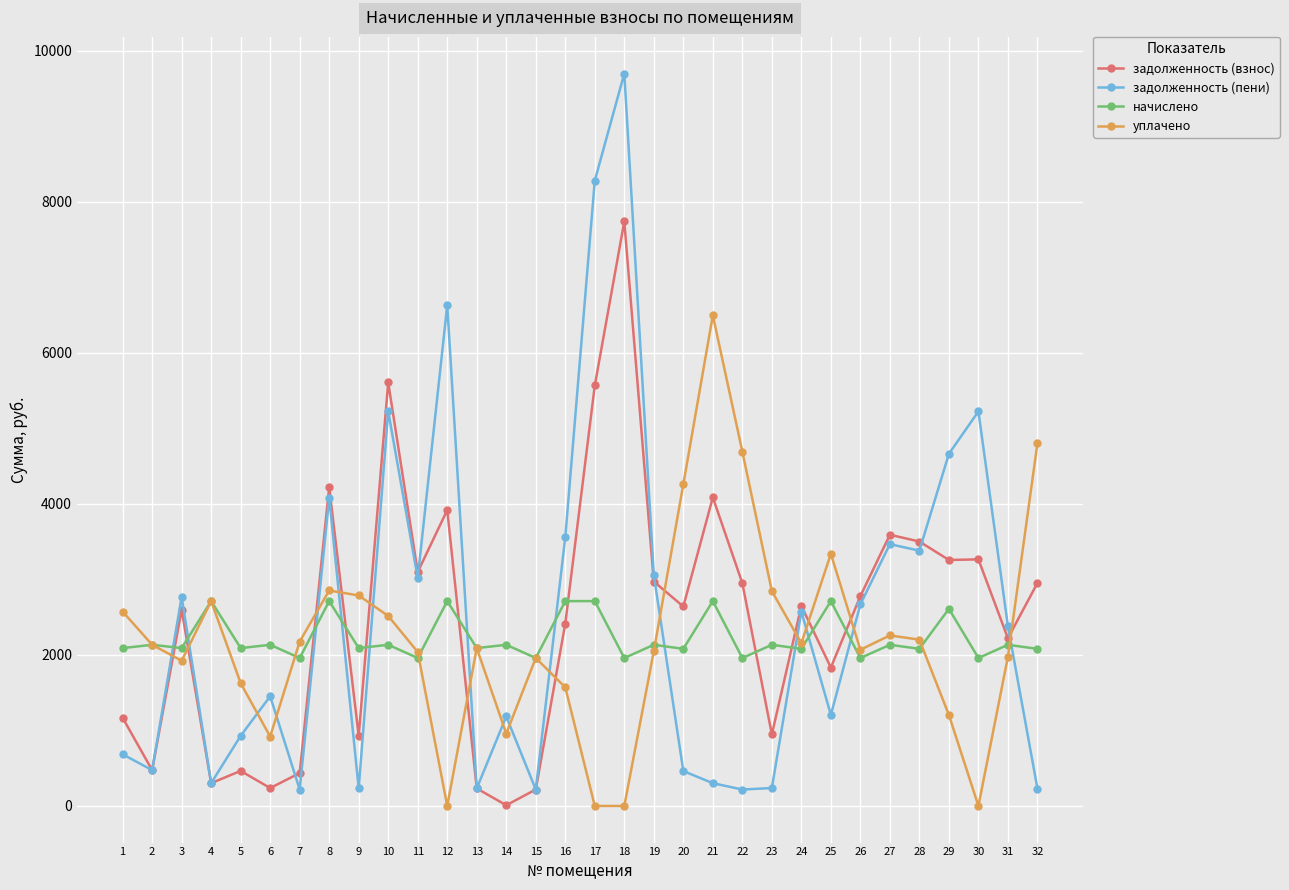

At 32, list the series in order from smallest to largest.

задолженность (пени), начислено, задолженность (взнос), уплачено